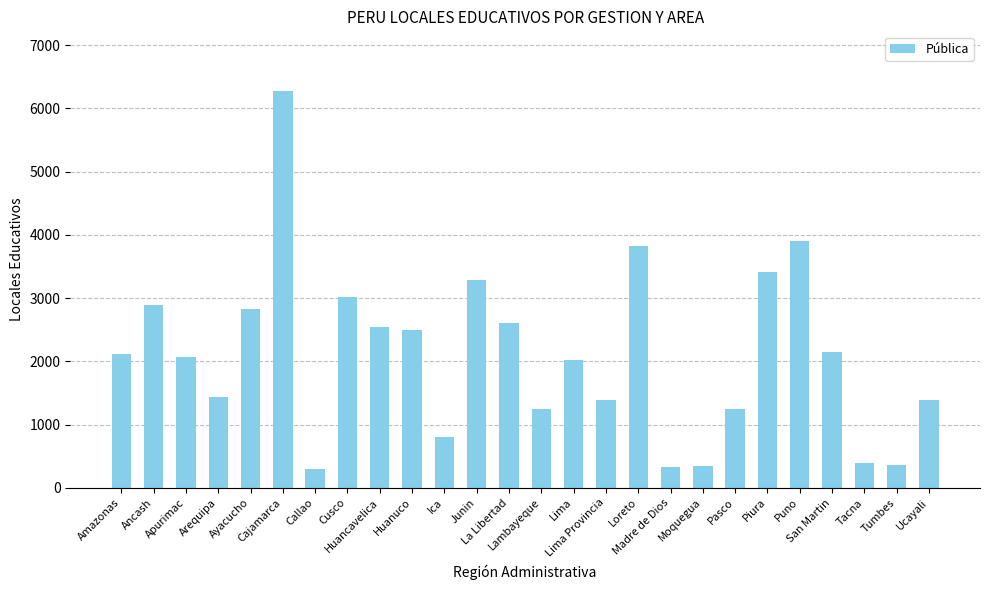

Which has a higher value, Arequipa or Lambayeque?

Arequipa